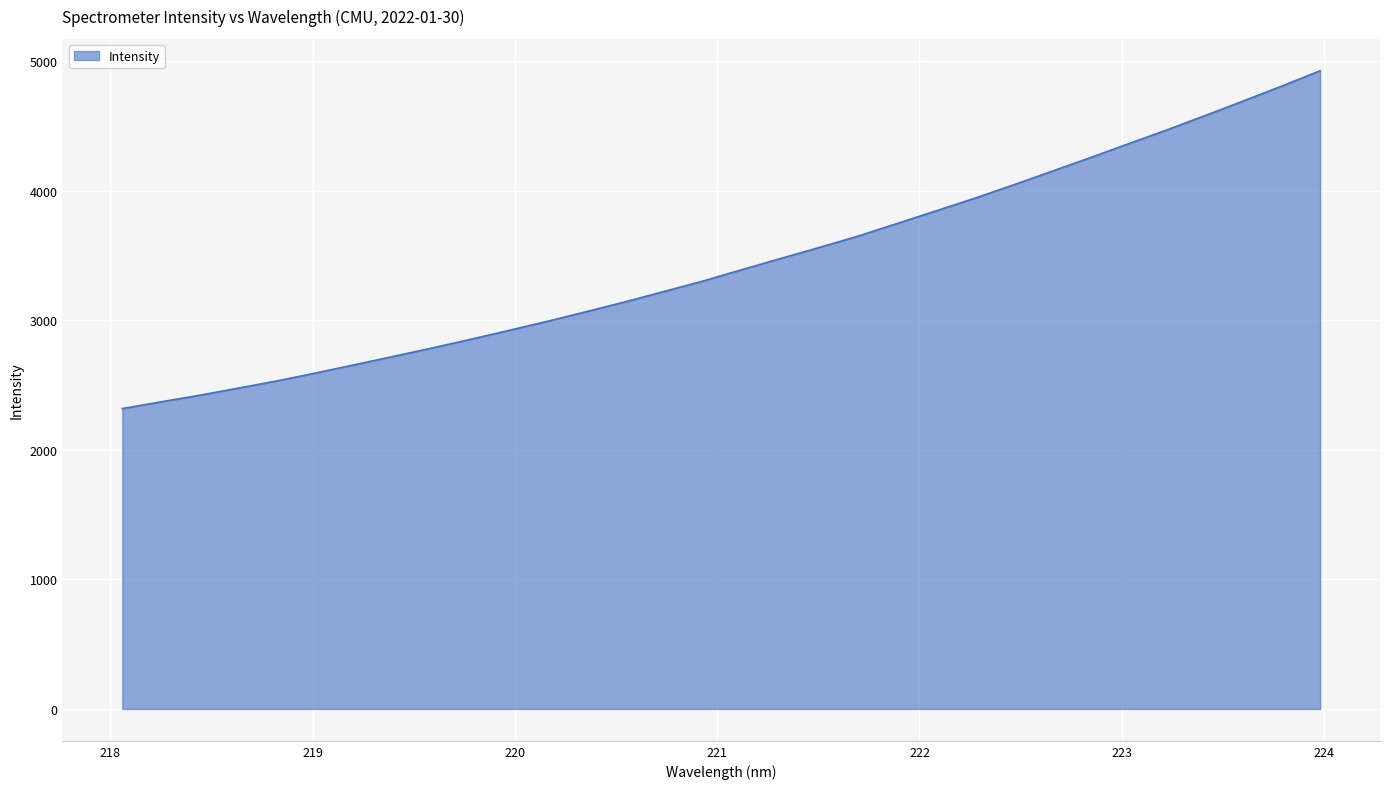

What is the difference between the maximum and minimum values?

2608.3